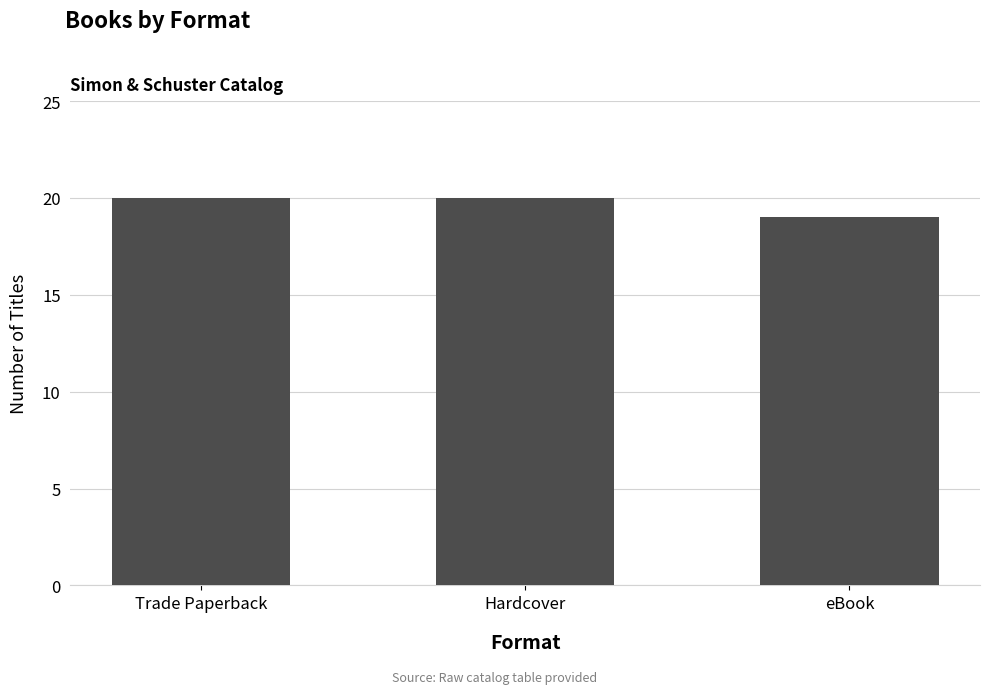

True or false: the data shows 27 at Trade Paperback.

False